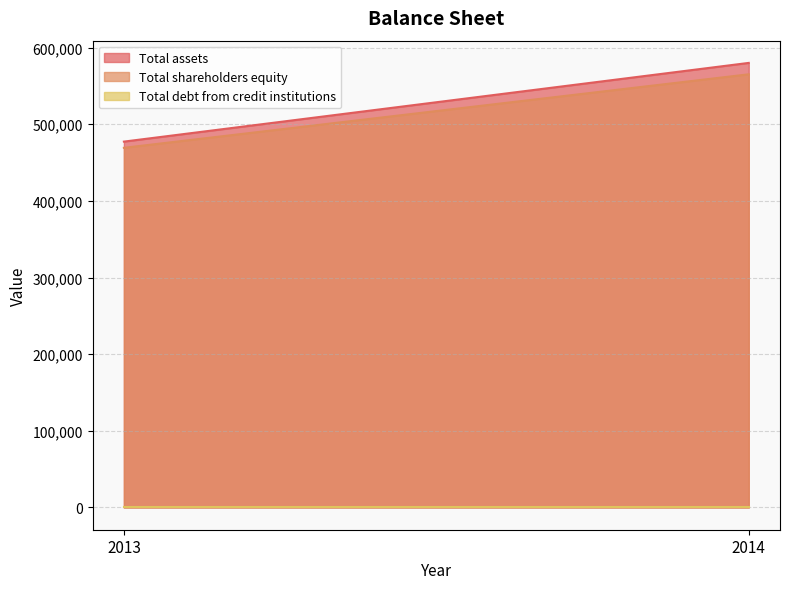

Is it true that Total shareholders equity equals 565112.8 at 2014?

True